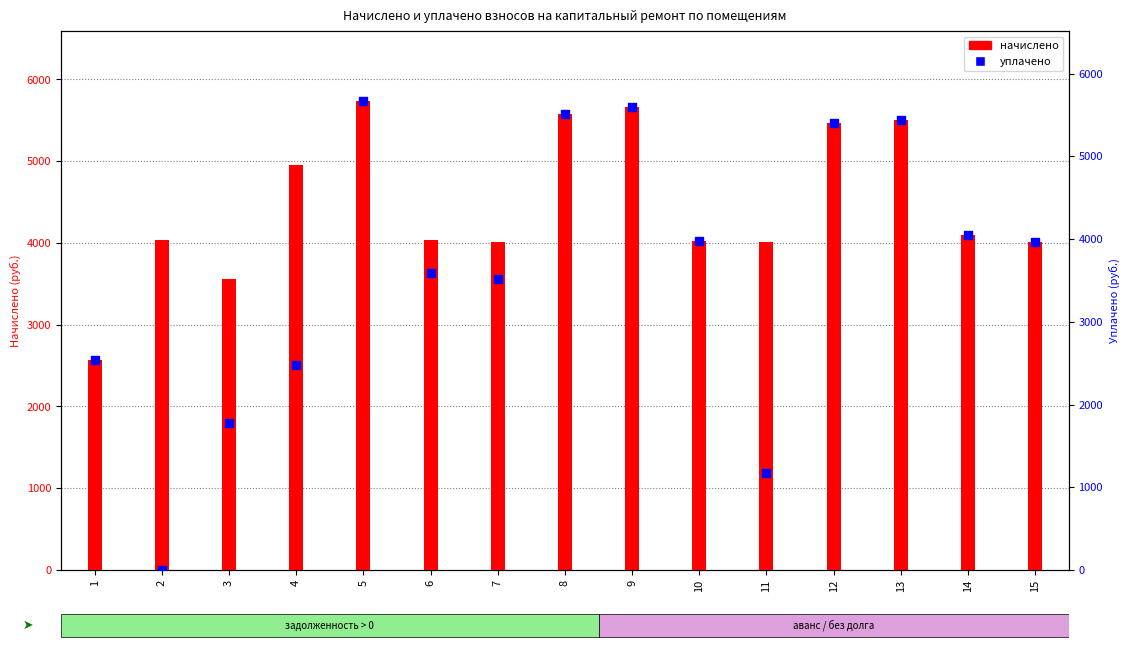

Which series has the largest Y range (max minus min)?

уплачено